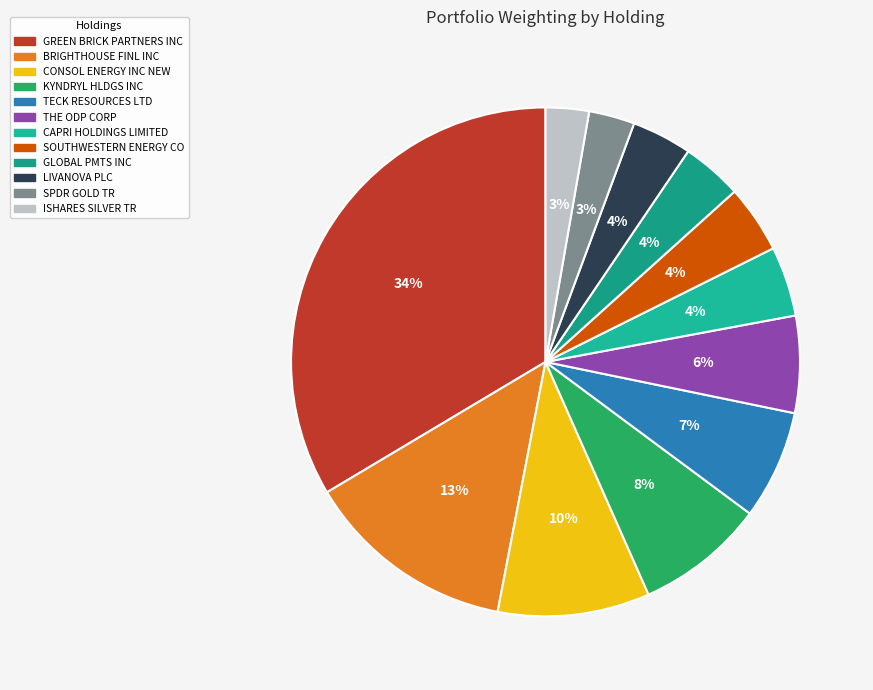

What is the total percentage of SPDR GOLD TR and CONSOL ENERGY INC NEW?

12.6%